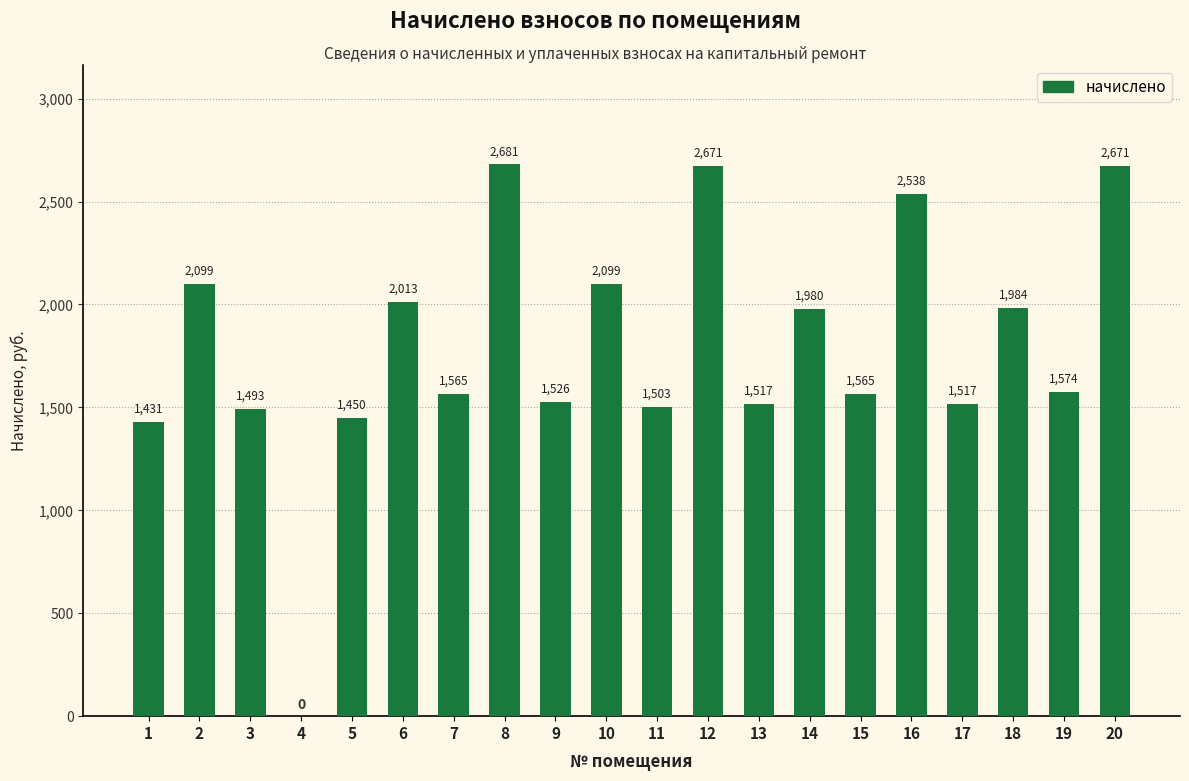

The chart shows a value of 1516.9 at 13. True or false?

True